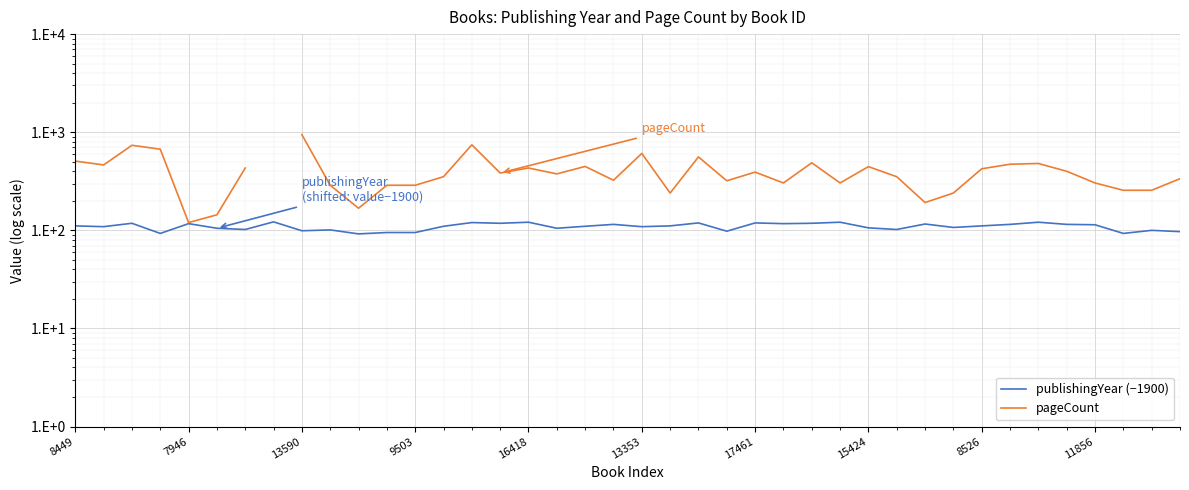

What is the approximate value of publishingYear (−1900) at 25?

117.0